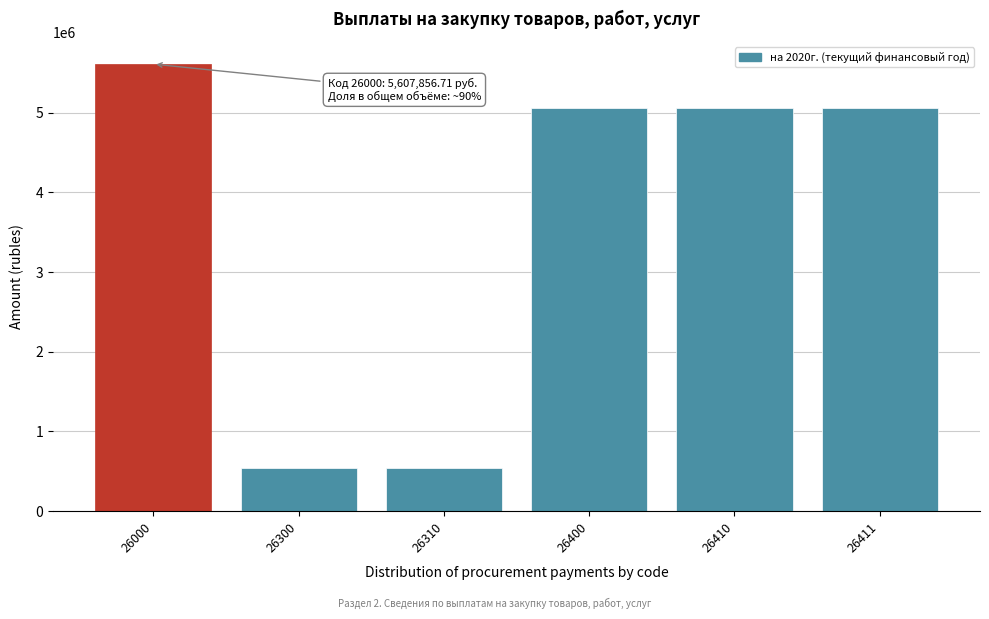

Reading right to left, extract all data points from this chart.

26411=5060831.1	26410=5060831.1	26400=5060831.1	26310=547025.6	26300=547025.6	26000=5607856.7